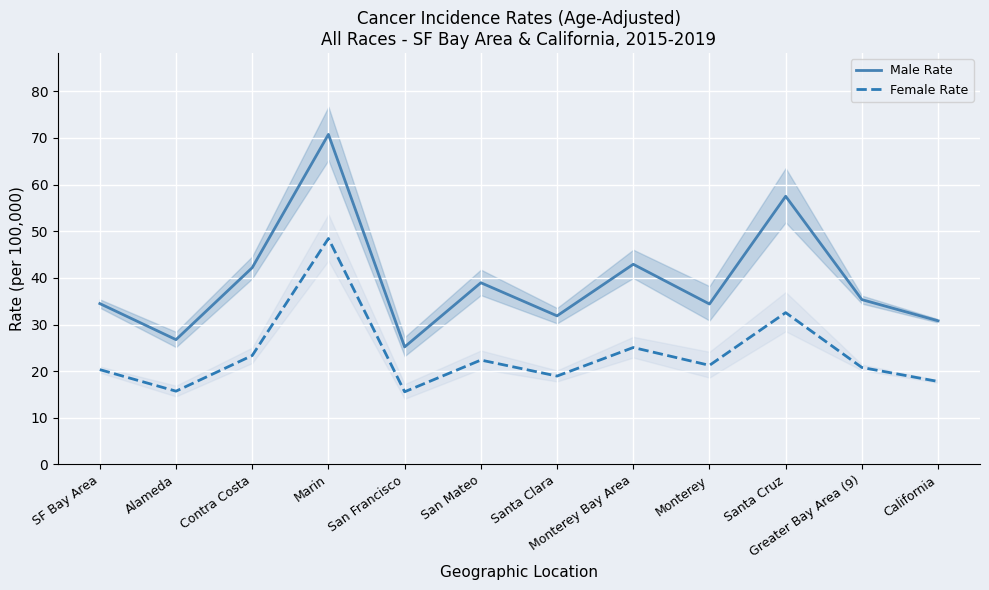

What is the difference between the second highest and second lowest values in the Male Rate series?

30.7